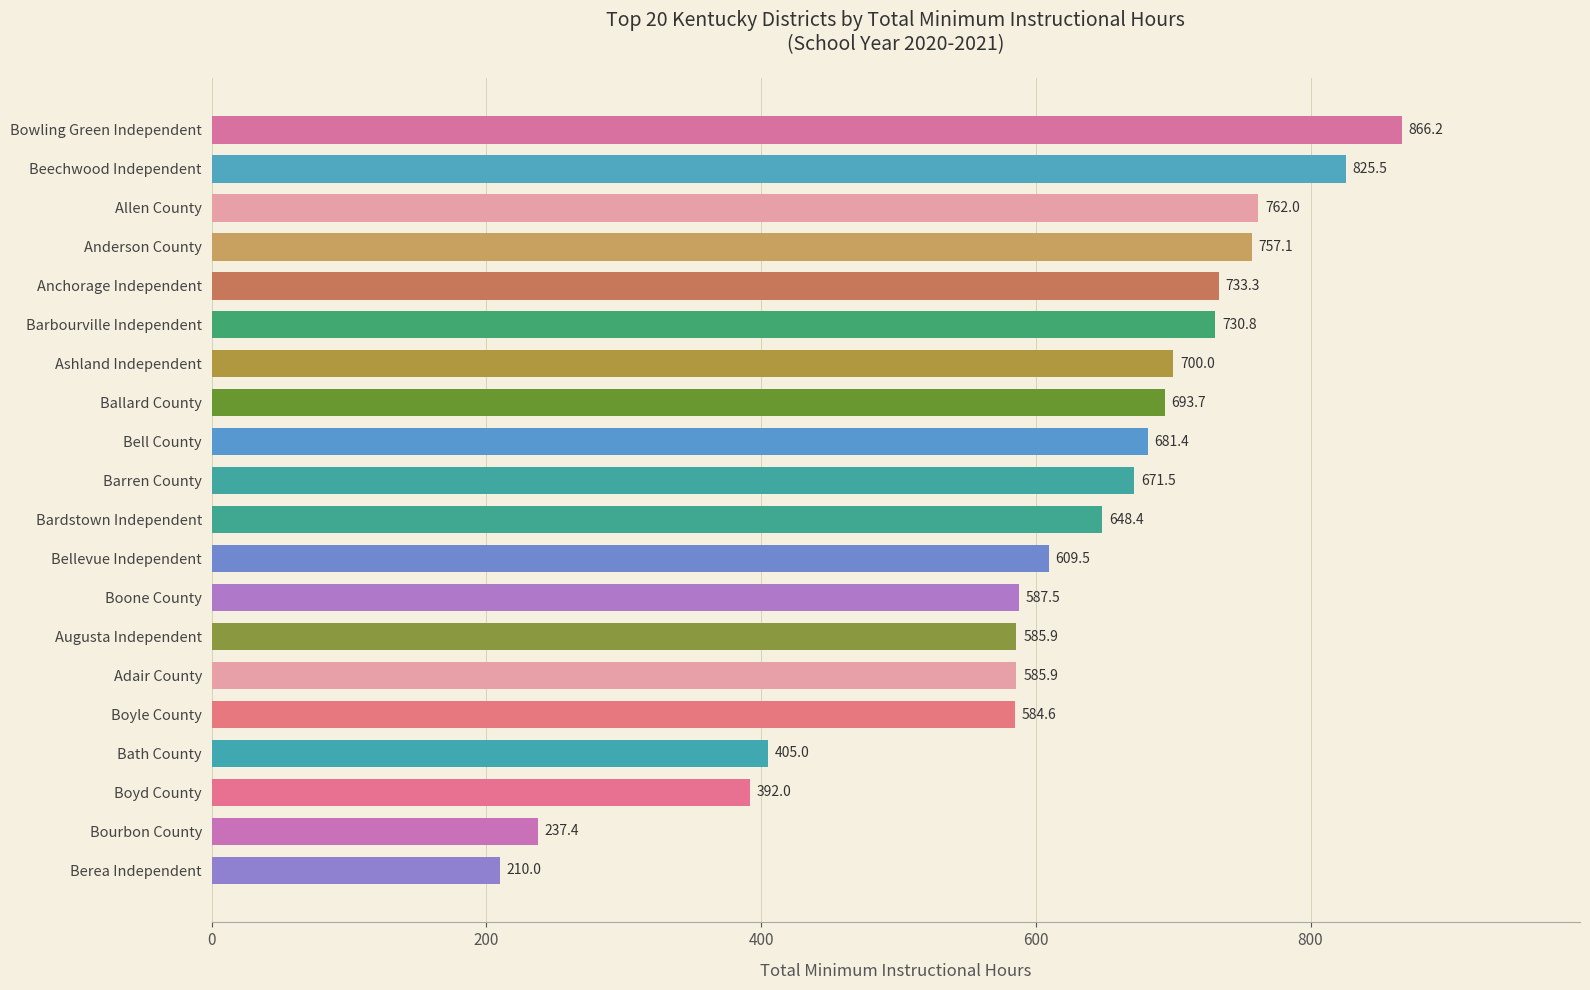

At which category does the chart reach its minimum across all series?

Berea Independent